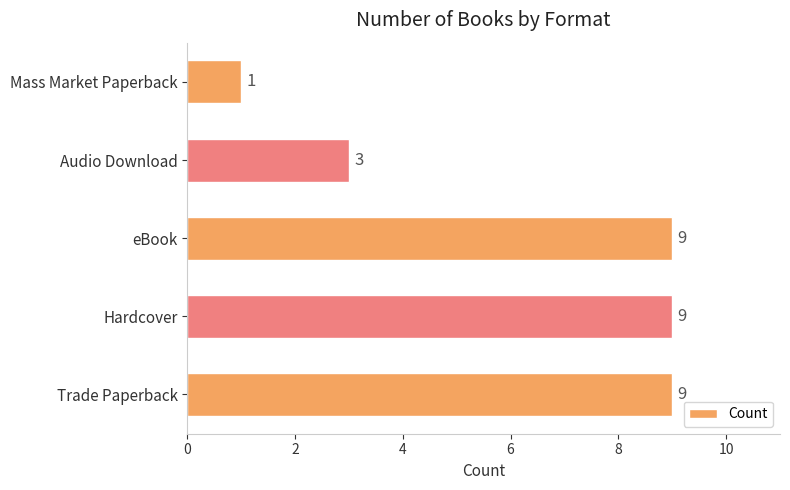

How many bars are there in total?

5